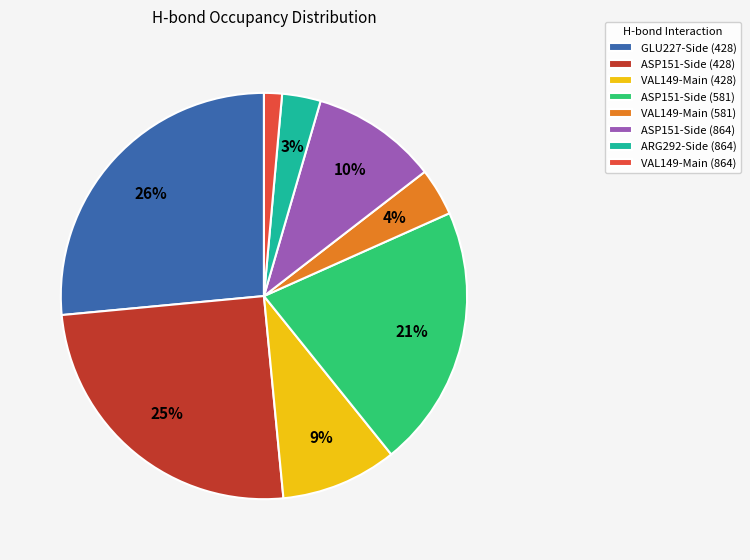

Between VAL149-Main (864) and ASP151-Side (428), which is larger?

ASP151-Side (428)